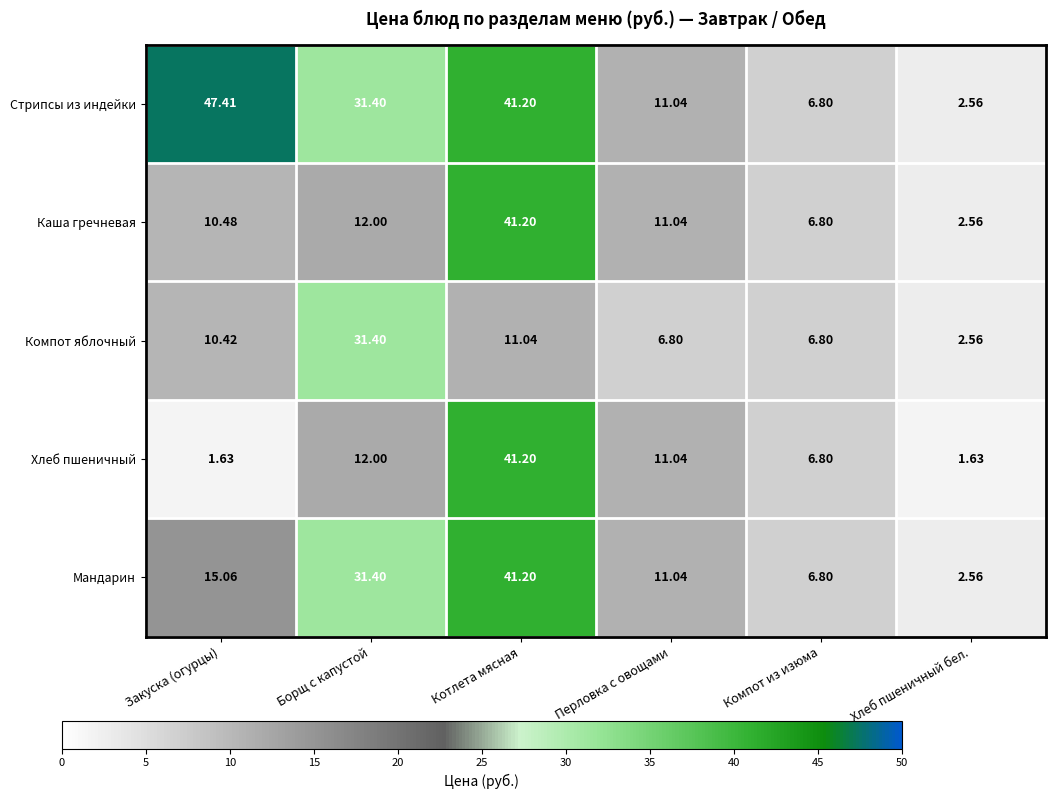

List the labels in order of Стрипсы из индейки value, smallest first.

Хлеб пшеничный бел., Компот из изюма, Перловка с овощами, Борщ с капустой, Котлета мясная, Закуска (огурцы)